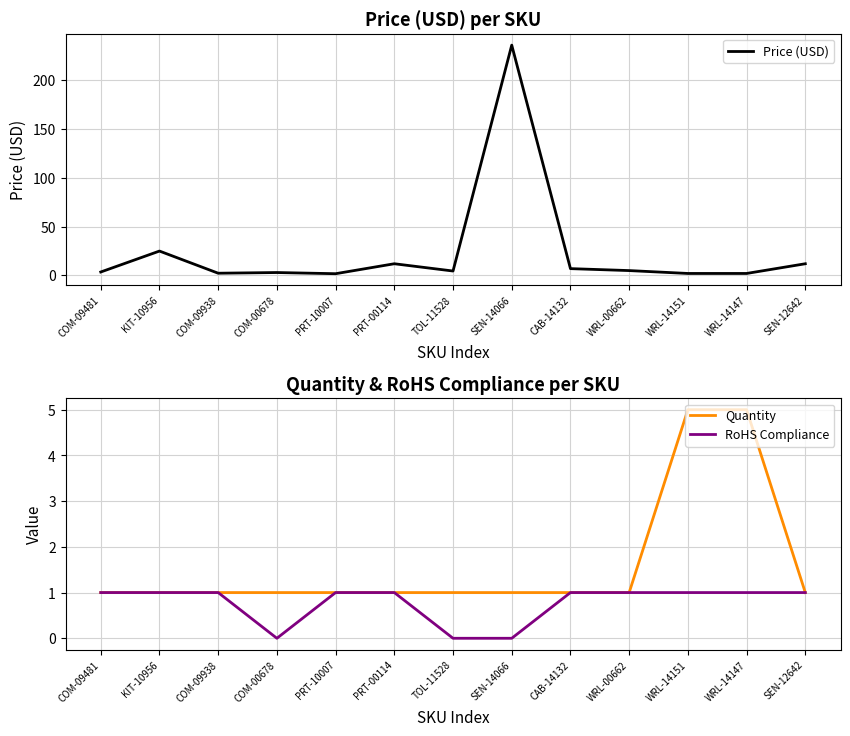

At which category does the chart reach its minimum across all series?

COM-00678